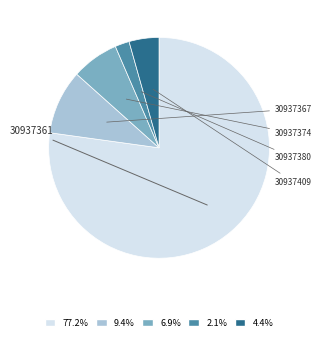

Is it true that 30937409 is 4% of the pie?

True